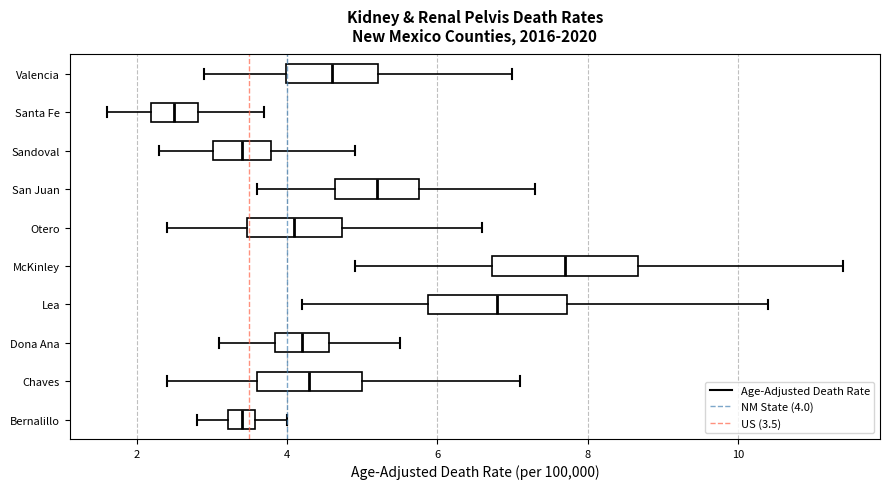

Reading bottom to top, transcribe this box plot: for each box, give where its median line is, the range the box spans, and where its two whiskers end, as read against the x-axis. The values are not printed on the chart, so give them approximately, as read against the axis.

Bernalillo: median 3.4, box 3.2 to 3.6, whiskers 2.8 to 4.0
Chaves: median 4.4, box 3.6 to 5.0, whiskers 2.4 to 7.2
Dona Ana: median 4.2, box 3.8 to 4.6, whiskers 3.2 to 5.6
Lea: median 6.8, box 5.8 to 7.8, whiskers 4.2 to 10.4
McKinley: median 7.8, box 6.8 to 8.6, whiskers 5.0 to 11.4
Otero: median 4.2, box 3.4 to 4.8, whiskers 2.4 to 6.6
San Juan: median 5.2, box 4.6 to 5.8, whiskers 3.6 to 7.4
Sandoval: median 3.4, box 3.0 to 3.8, whiskers 2.4 to 5.0
Santa Fe: median 2.6, box 2.2 to 2.8, whiskers 1.6 to 3.8
Valencia: median 4.6, box 4.0 to 5.2, whiskers 3.0 to 7.0